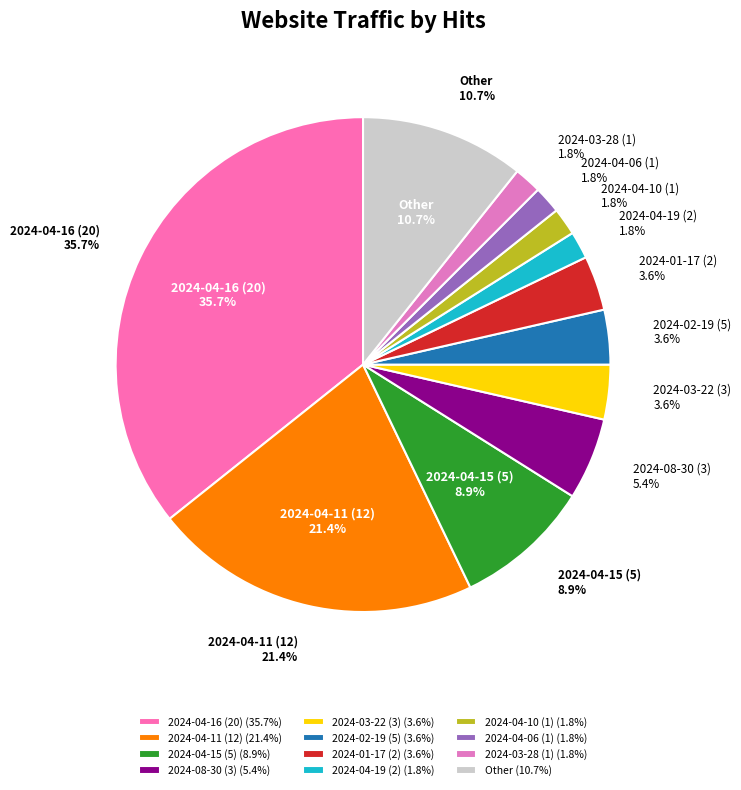

To the nearest percent, what is the difference between the largest and smallest slice percentages?

34%